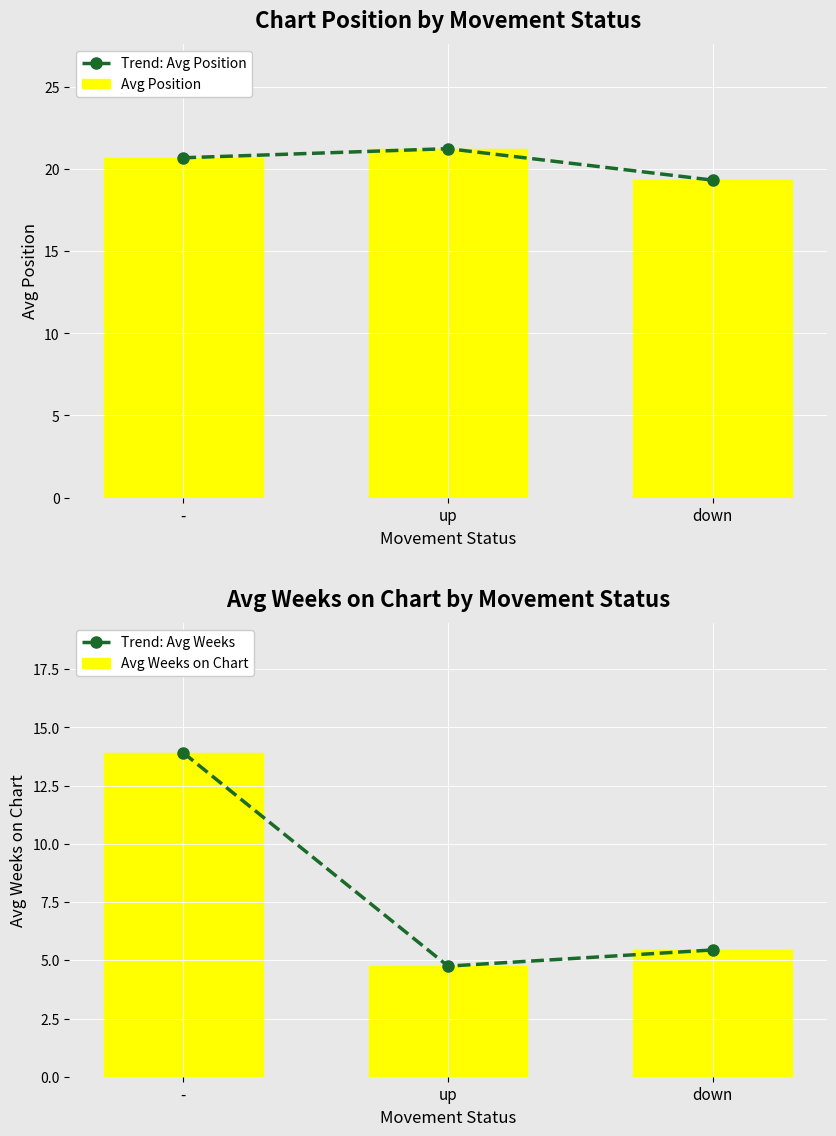

List the series in order of their peak value, lowest first.

Trend: Avg Weeks, Avg Weeks on Chart, Trend: Avg Position, Avg Position